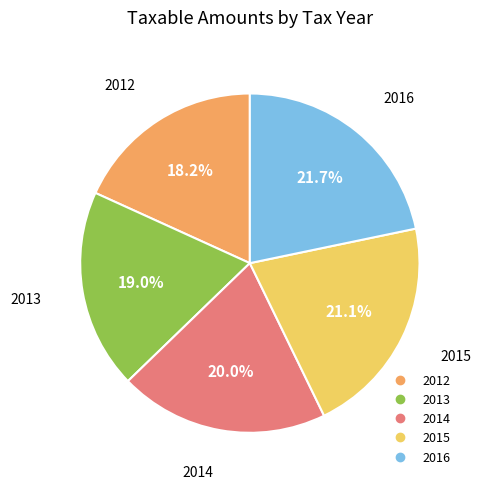

How many segments does this pie chart have?

5